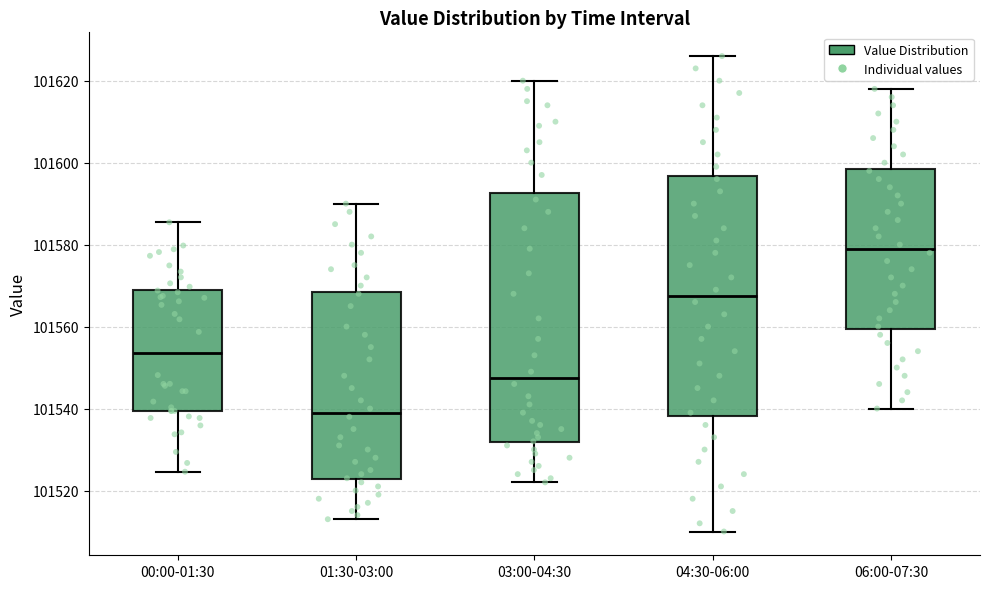

Where is the upper edge of the box for 01:30-03:00 on the y-axis? The values are not printed on the chart, so give them approximately, as read against the axis.

101568